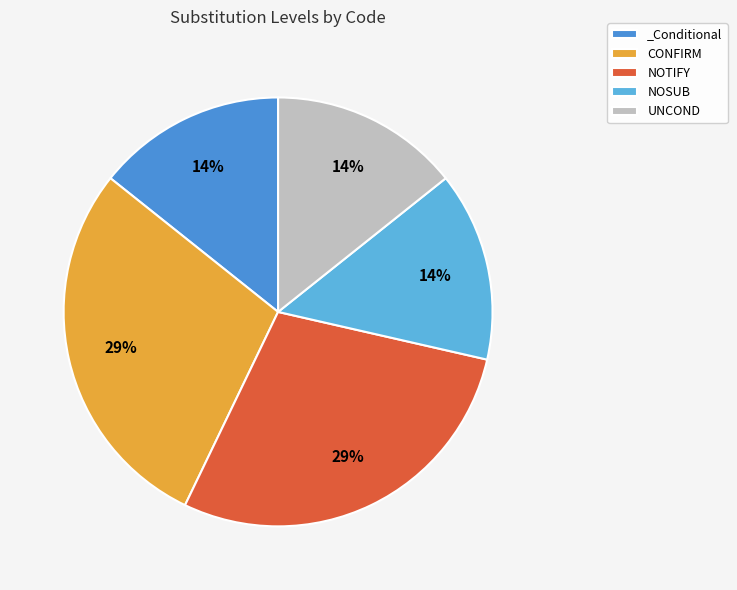

To the nearest percent, what is the average slice percentage?

20%